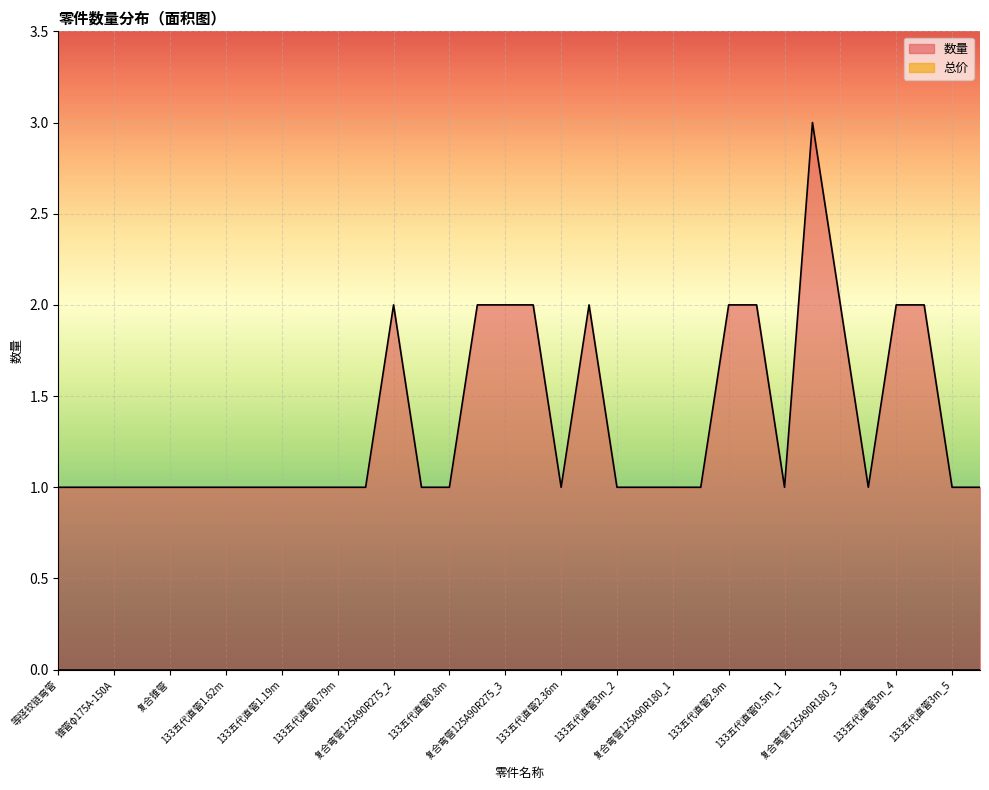

Does the chart display data point markers on the line(s)?

No